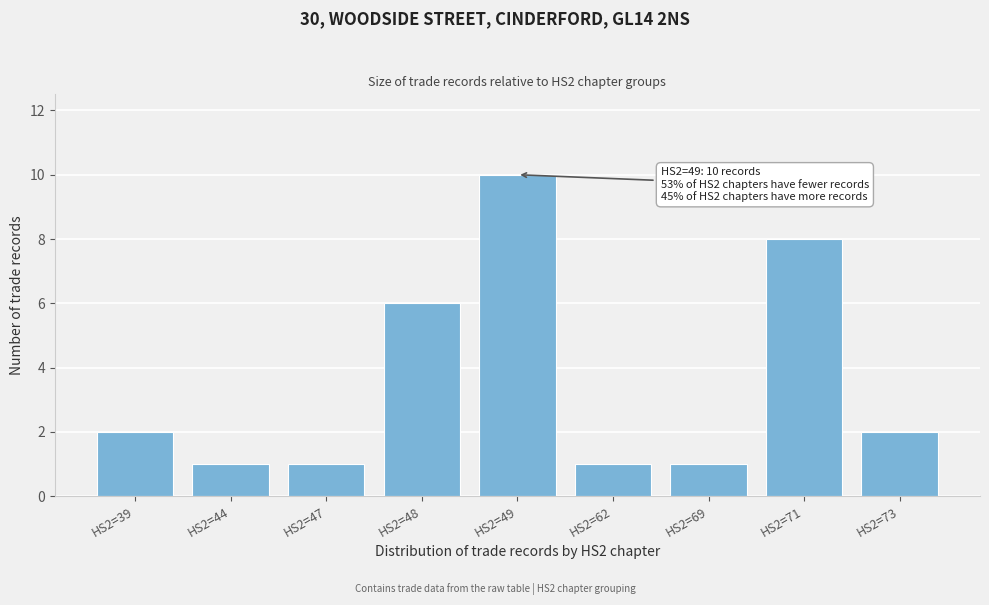

Reading left to right, extract all data points from this chart.

HS2=39=2	HS2=44=1	HS2=47=1	HS2=48=6	HS2=49=10	HS2=62=1	HS2=69=1	HS2=71=8	HS2=73=2